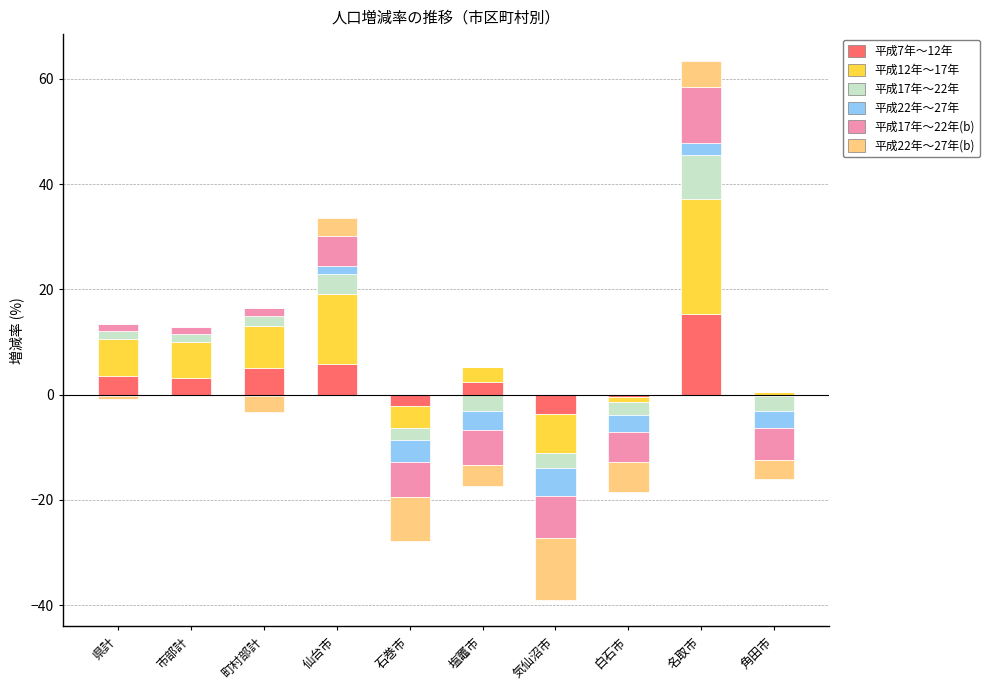

At how many categories does at least one series exceed 3?

5